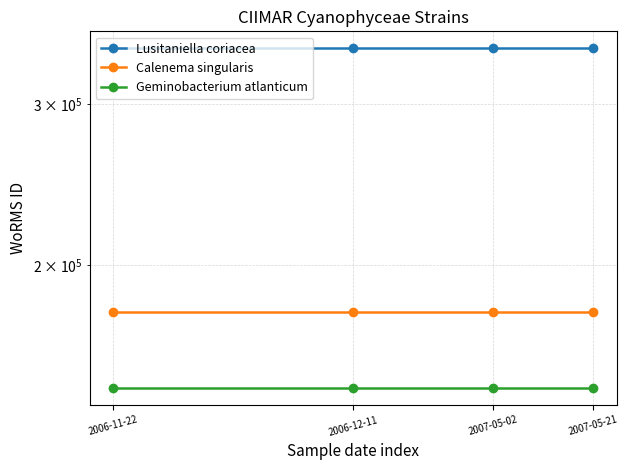

Reading left to right, list all the values displayed in this chart.

Lusitaniella coriacea: 345514	345514	345514	345514
Calenema singularis: 177498	177498	177498	177498
Geminobacterium atlanticum: 146544	146544	146544	146544